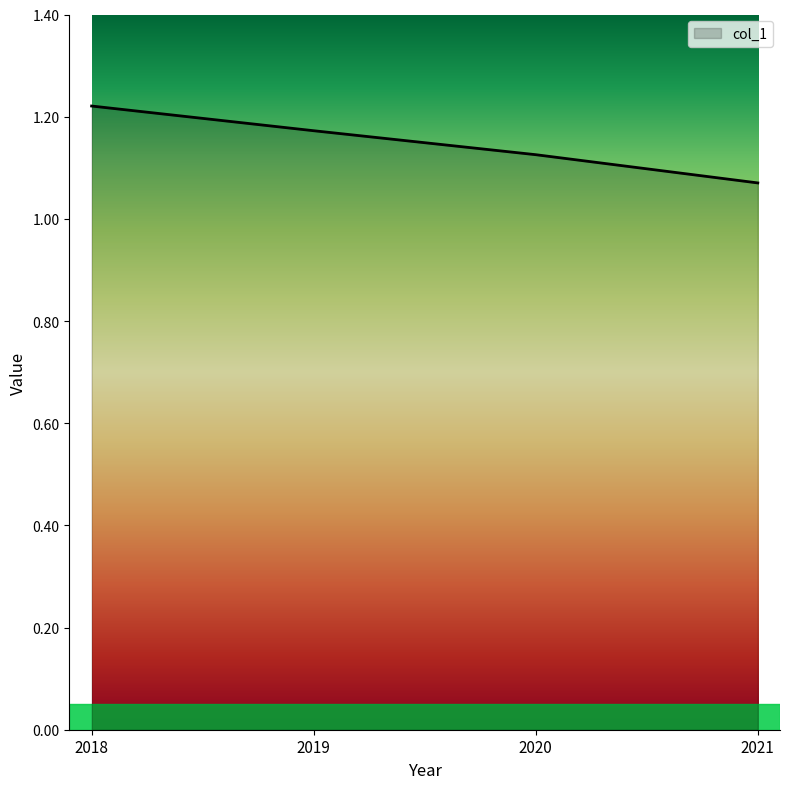

Is it true that the value at 2018 is 2.2?

False